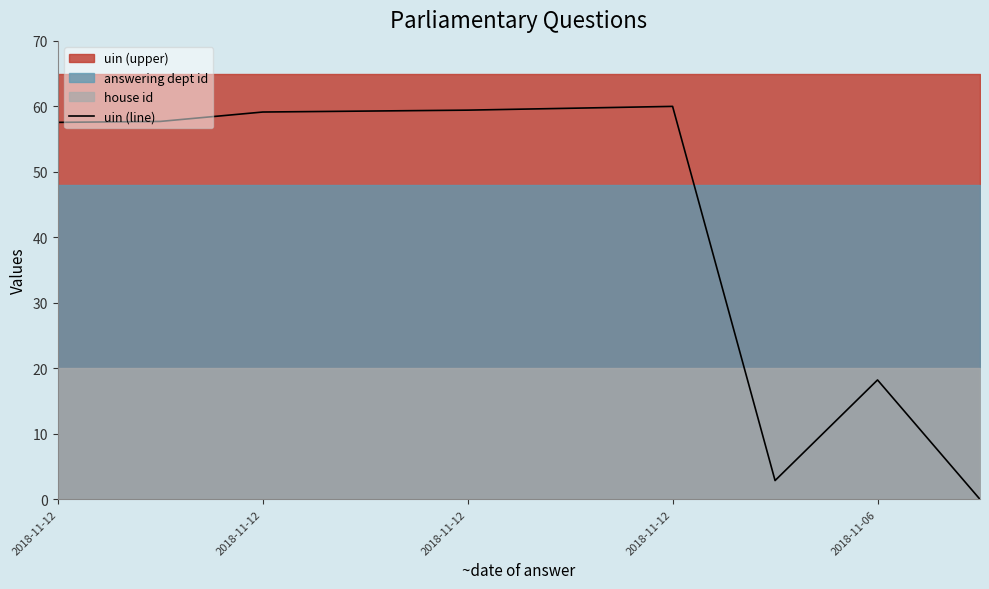

Does the chart have visible grid lines?

No